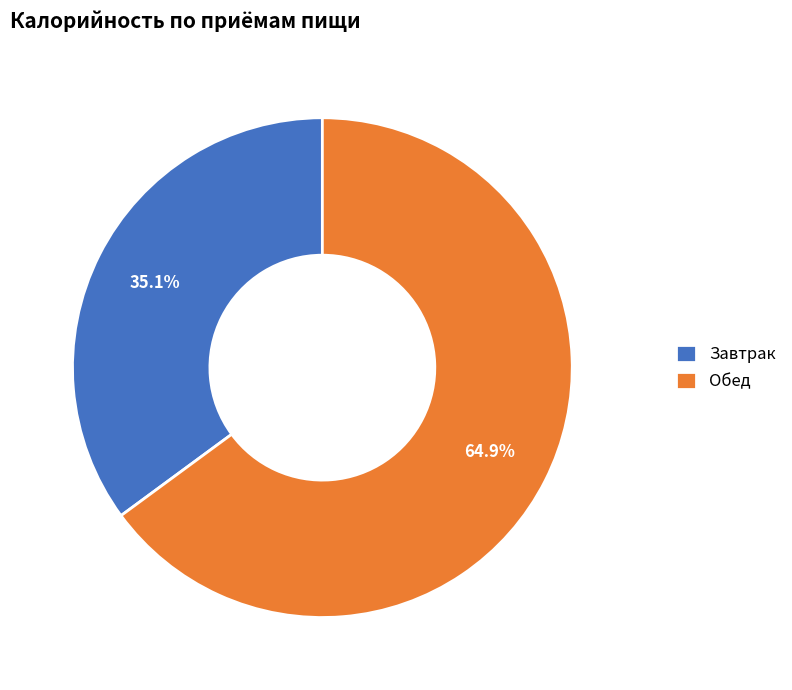

To the nearest percent, what is the combined percentage of Завтрак and Обед?

100%